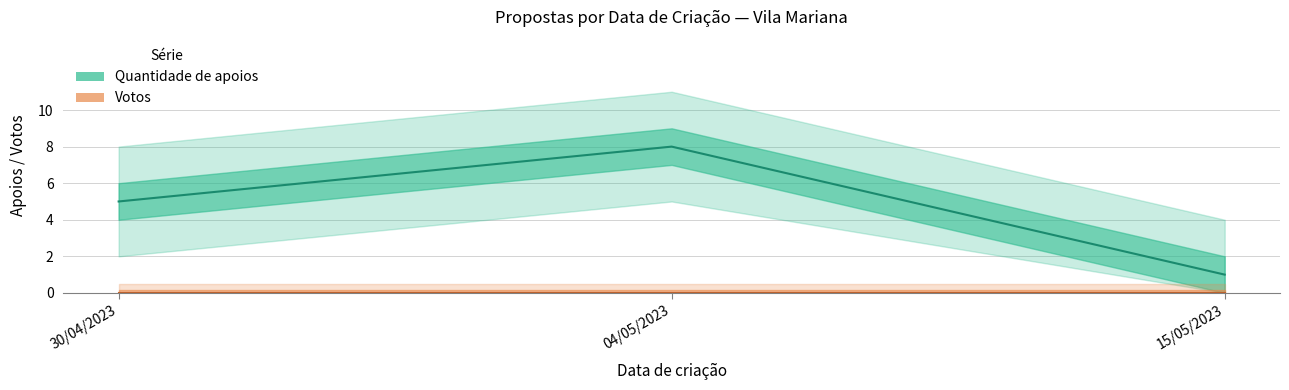

Reading left to right, extract all data points from this chart.

30/04/2023=5	04/05/2023=8	15/05/2023=1